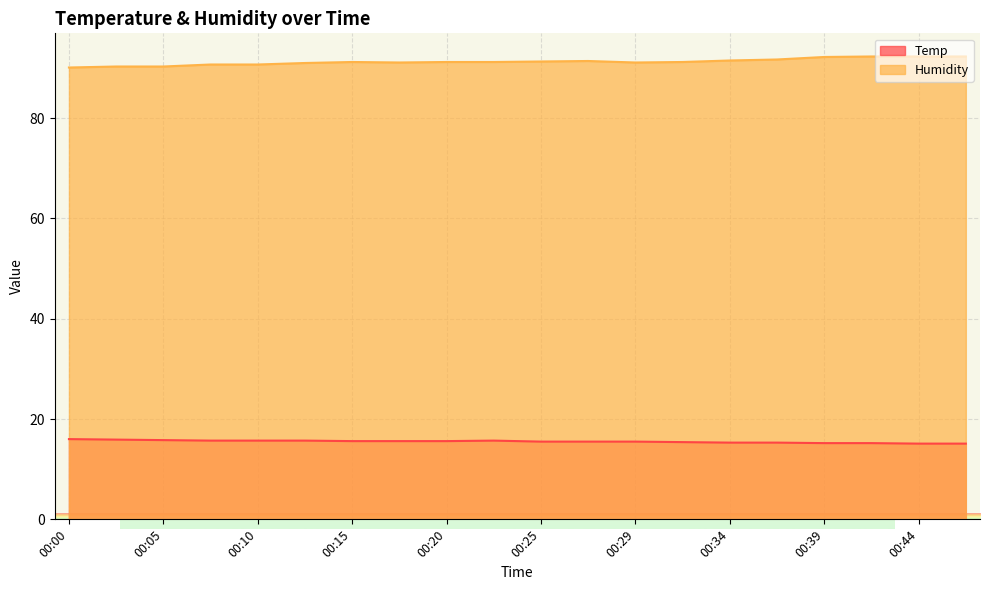

True or false: Humidity and Temp intersect in this chart.

False